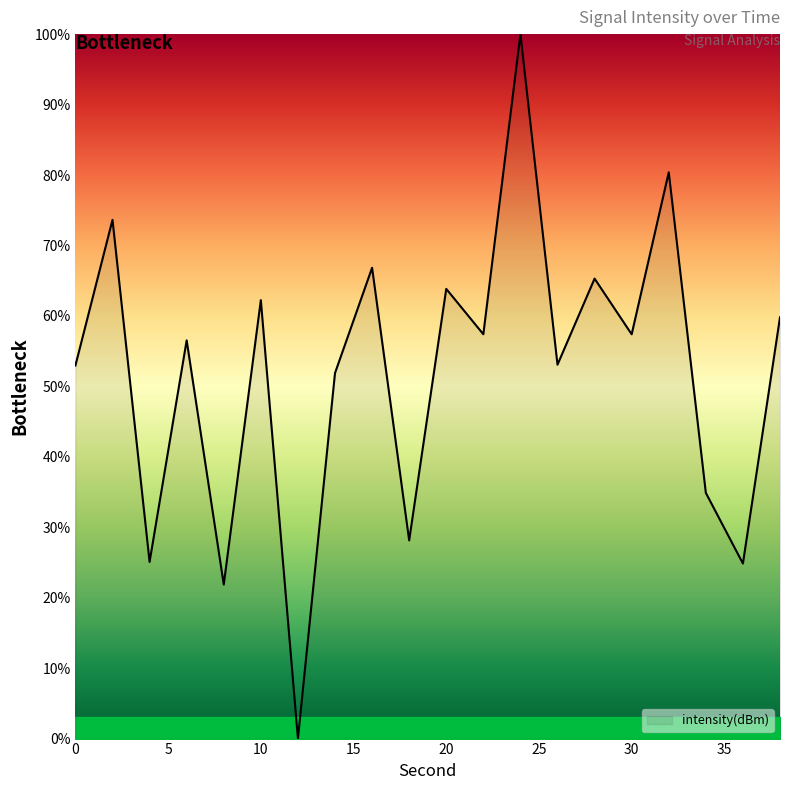

What is the difference between the maximum and minimum values?

100.0